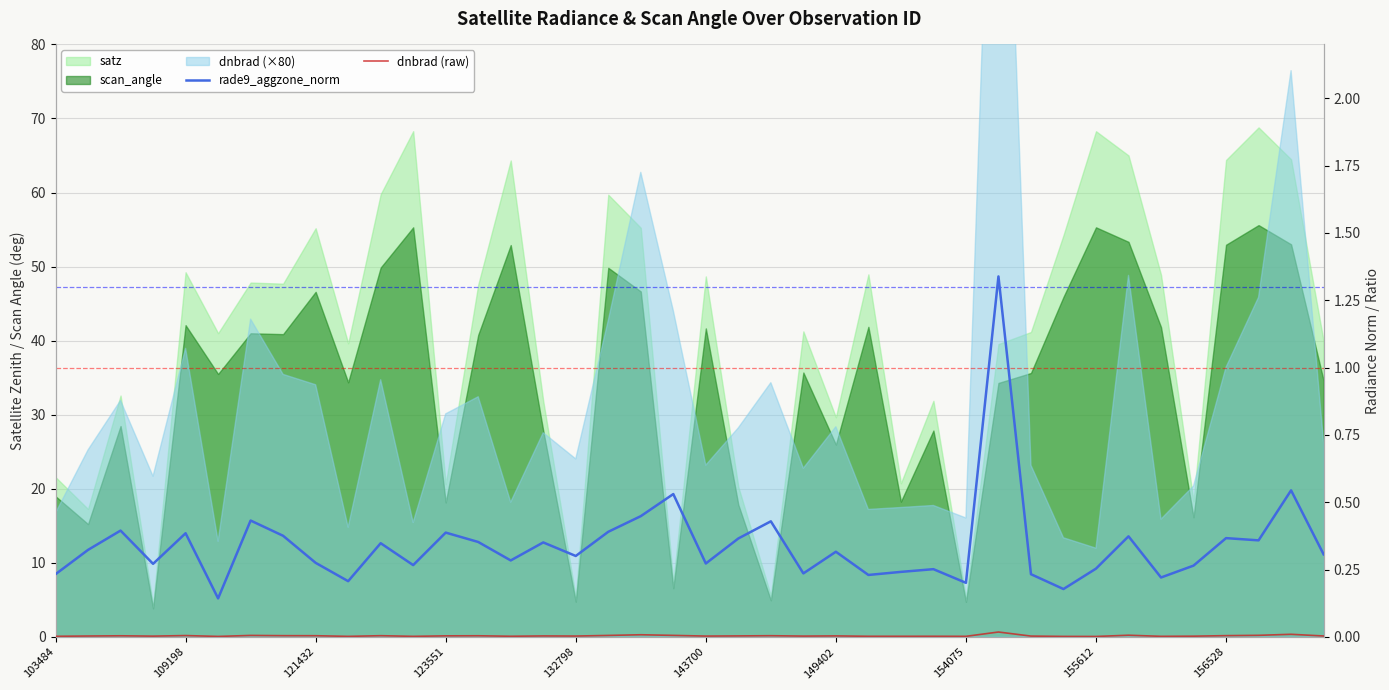

True or false: rade9_aggzone_norm and dnbrad (raw) intersect in this chart.

False